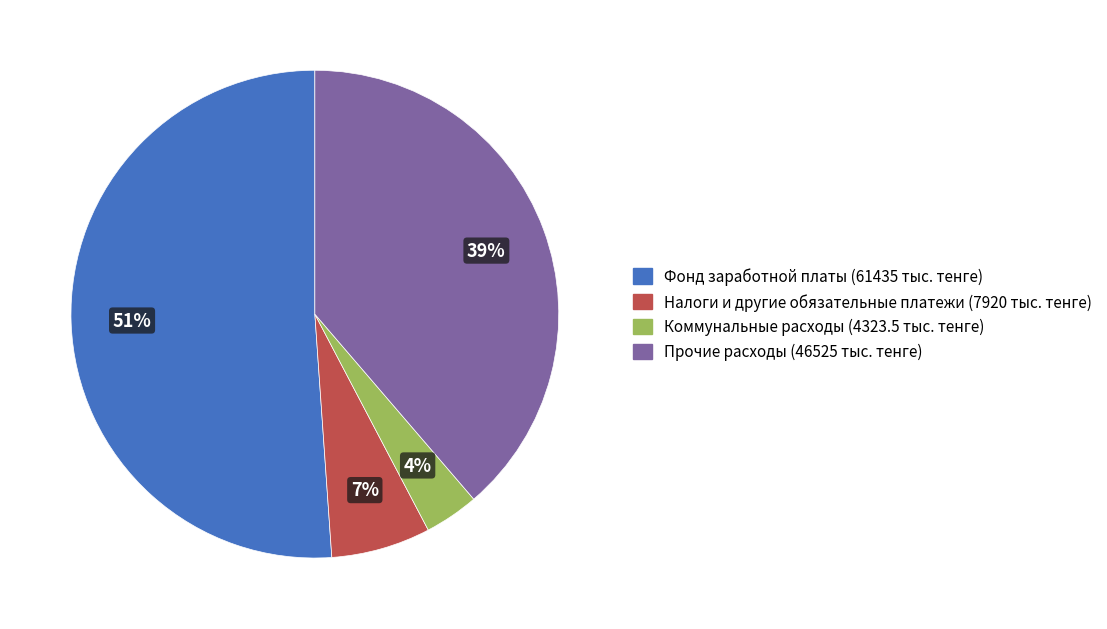

Which category accounts for the majority?

Фонд заработной платы